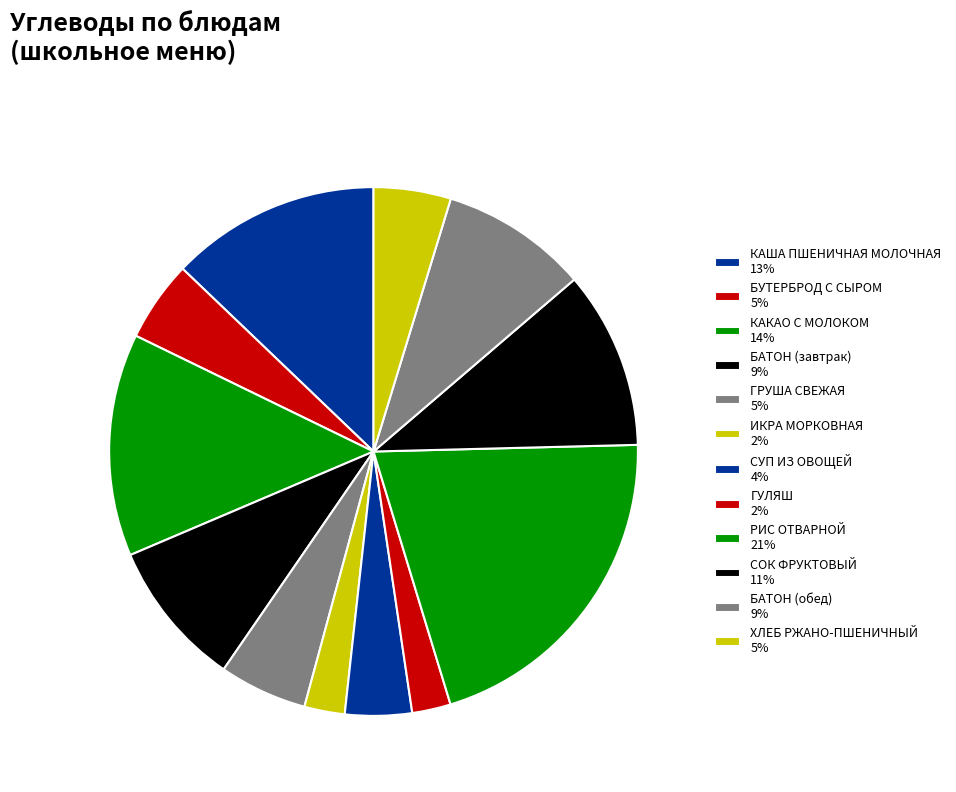

Count the number of slices in the pie.

12